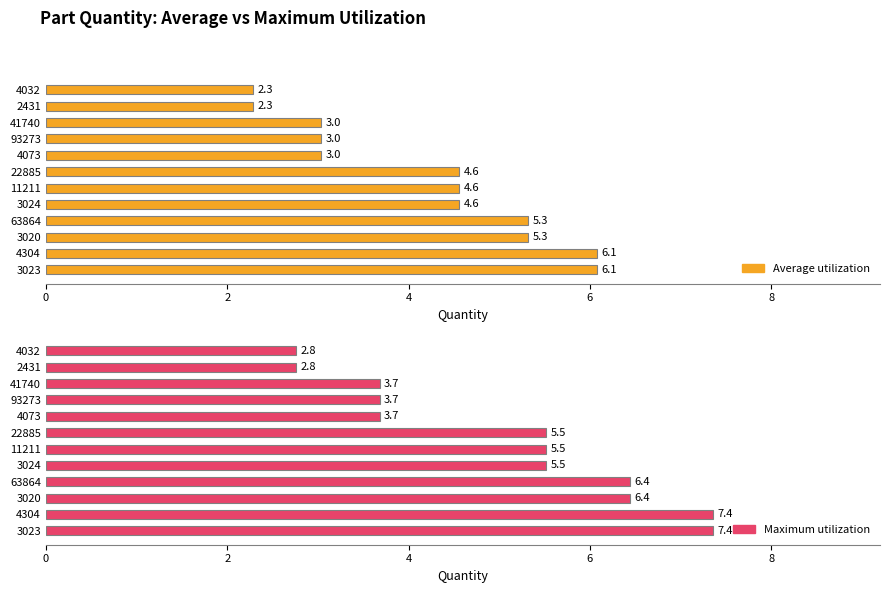

What is the sum of all Maximum utilization values?

60.7